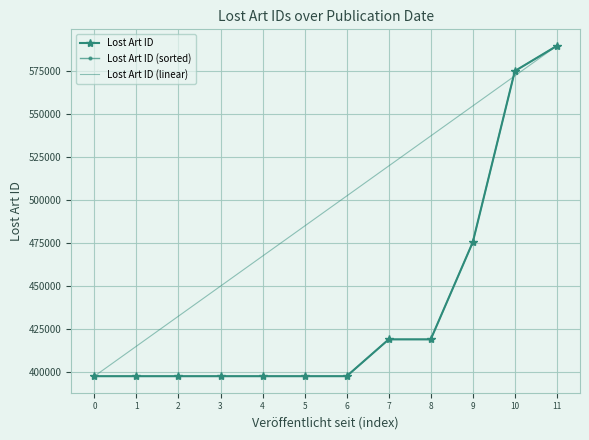

Between 10 and 11, which is larger?

11